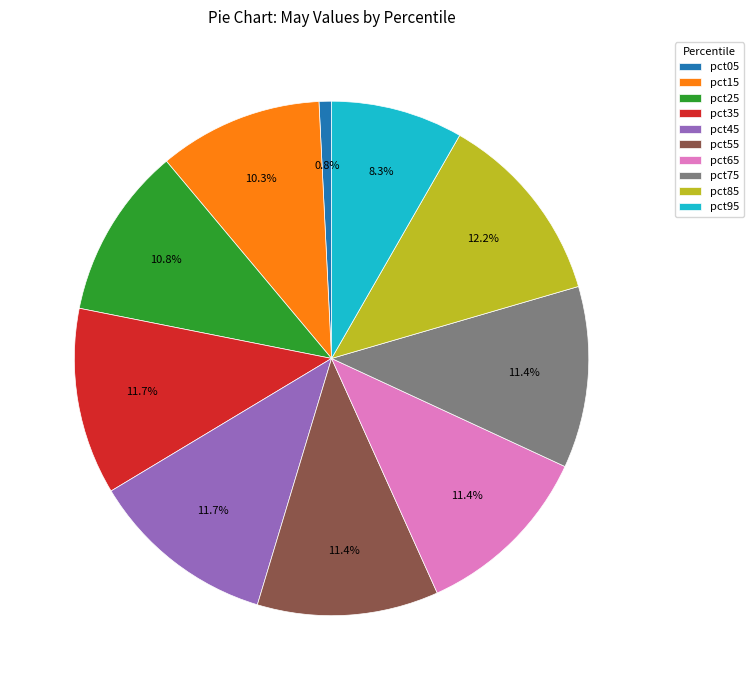

Count the number of slices in the pie.

10